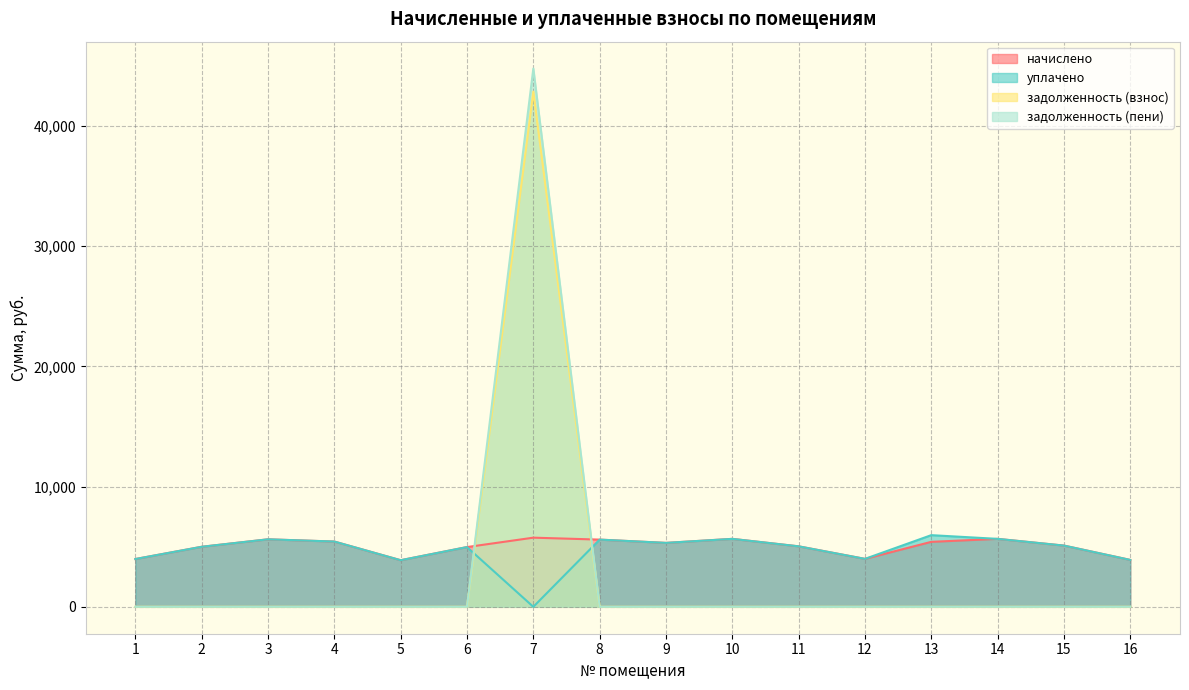

What is the total value across all series at 1?

7948.8